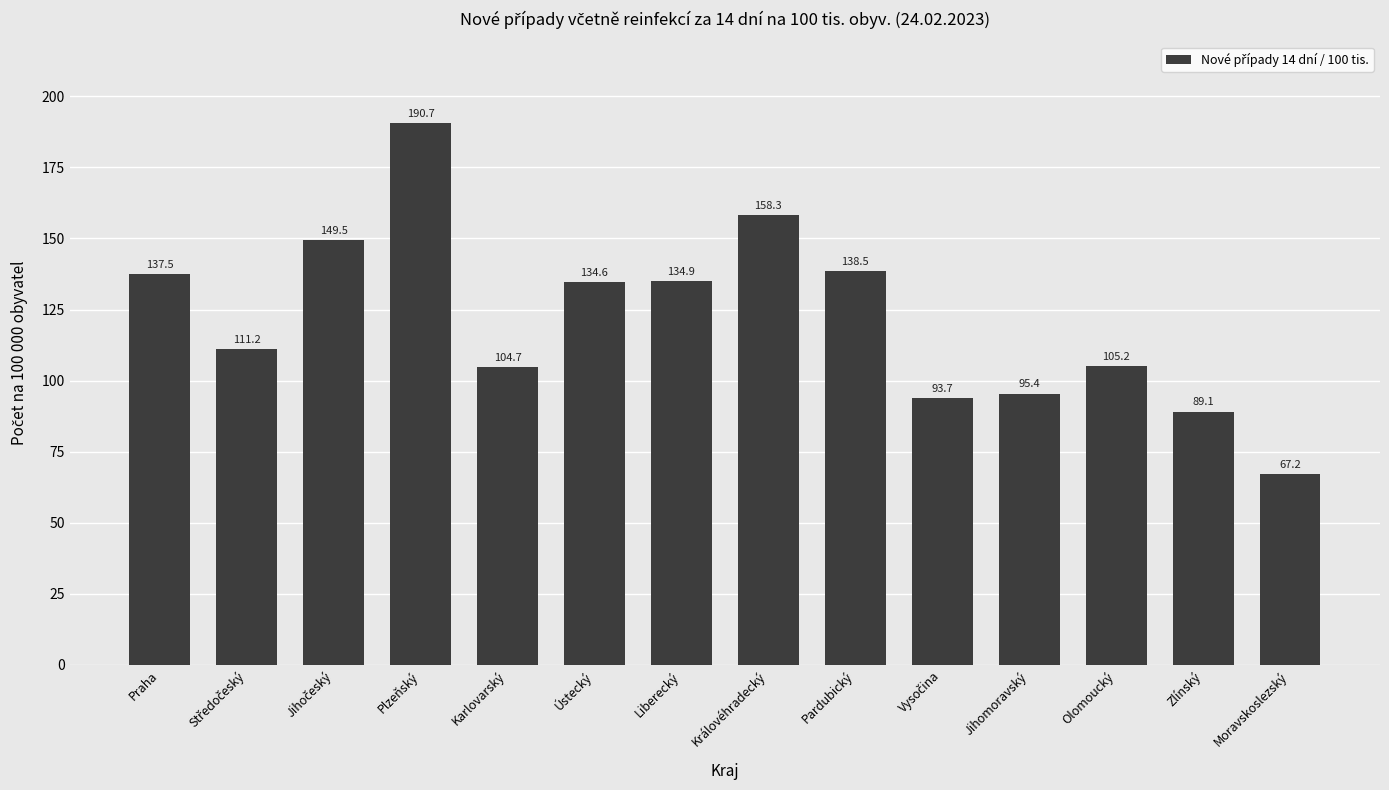

What is the smallest value displayed?

67.2